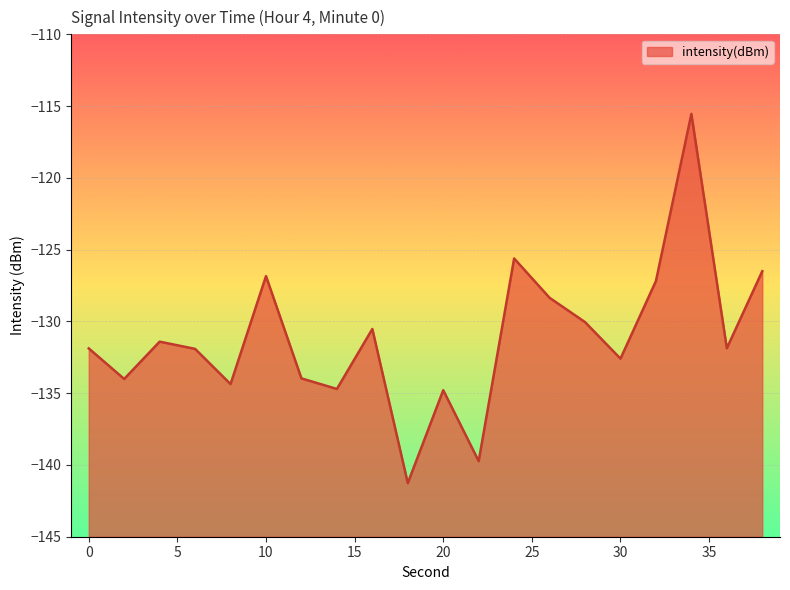

What is the value of the 17th point from the left?

-127.2